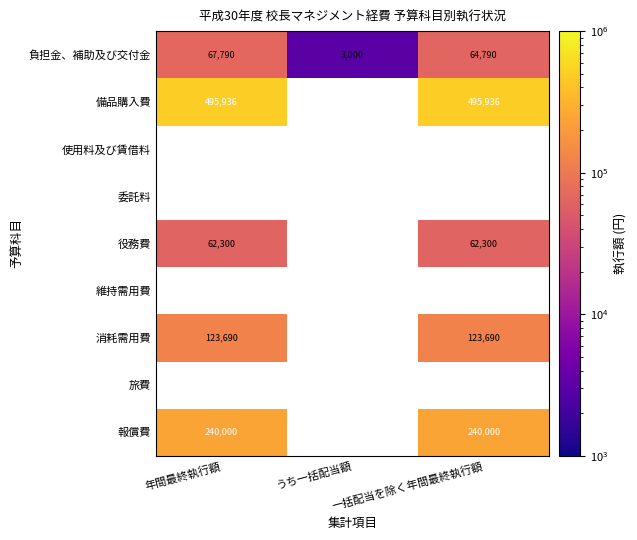

The value of 備品購入費 at 年間最終執行額 is 495936. True or false?

True